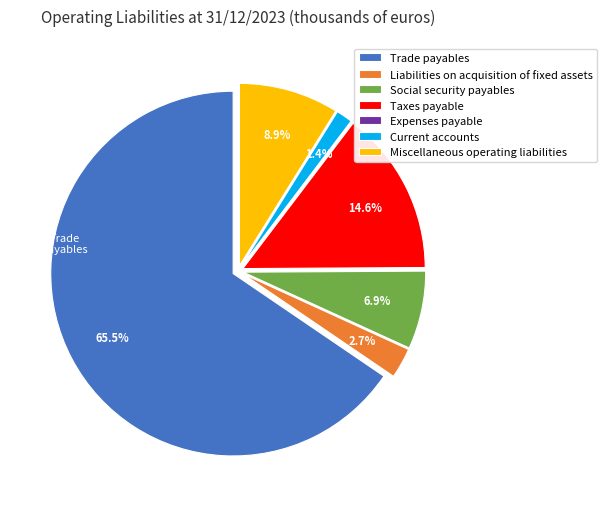

Which slice is the largest?

Trade payables